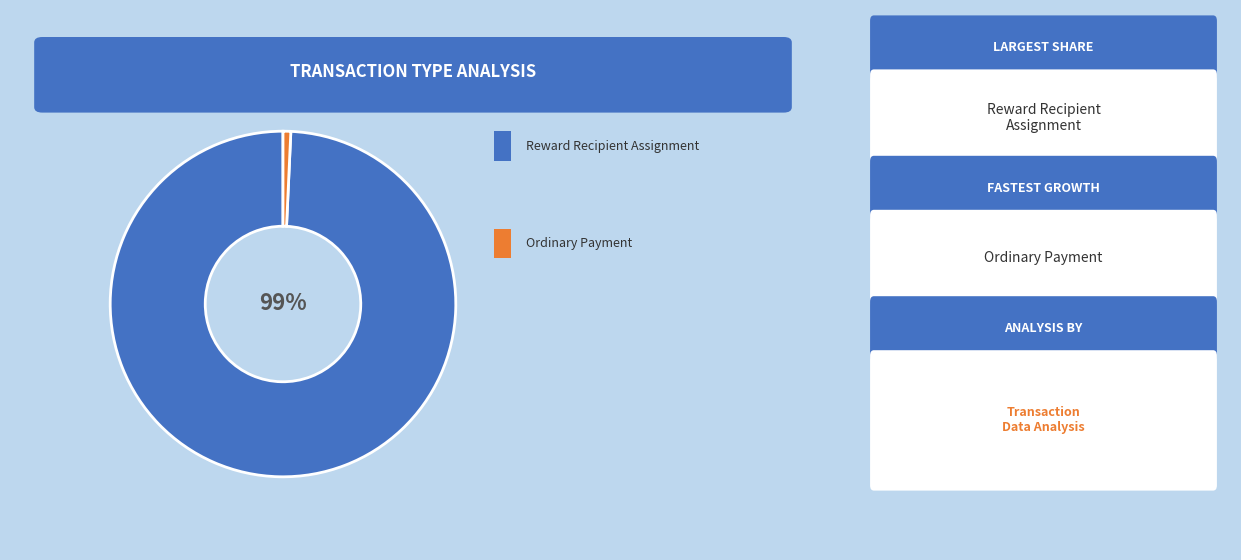

To the nearest percent, what is the average slice percentage?

50%